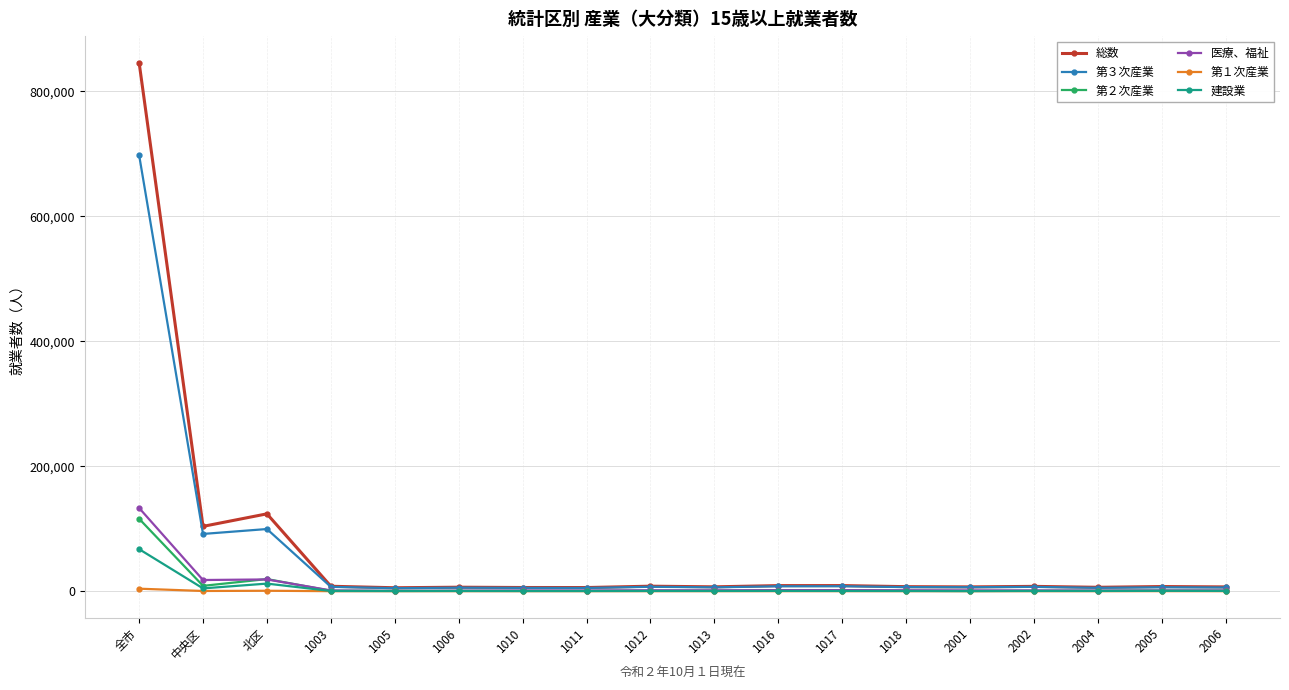

Which series has the widest spread of values?

総数